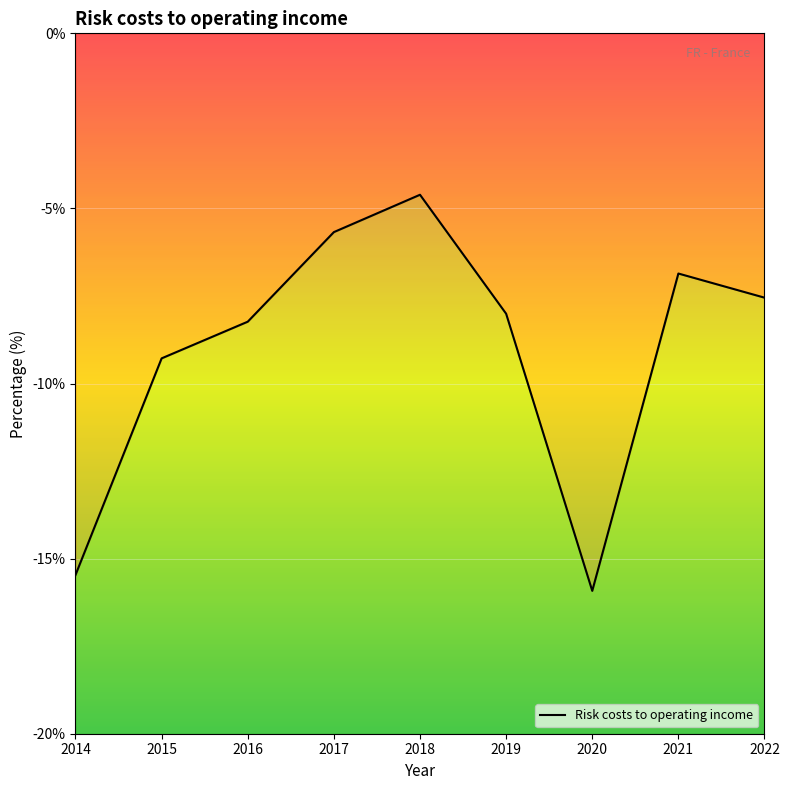

Where is the first local minimum?

2020